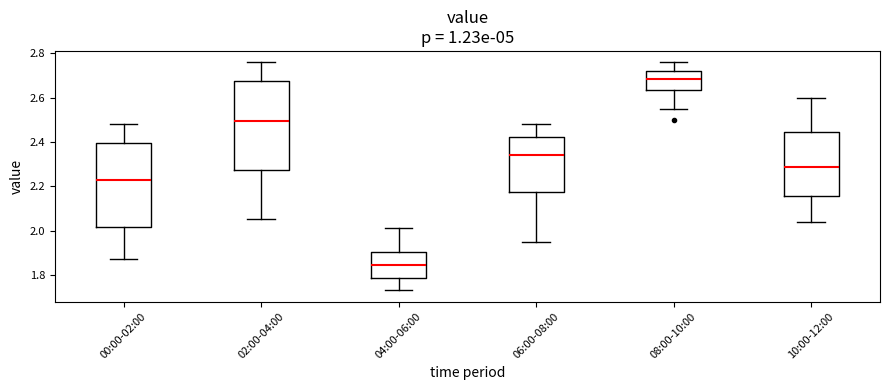

Where is the upper edge of the box for 08:00-10:00 on the y-axis? The values are not printed on the chart, so give them approximately, as read against the axis.

2.72